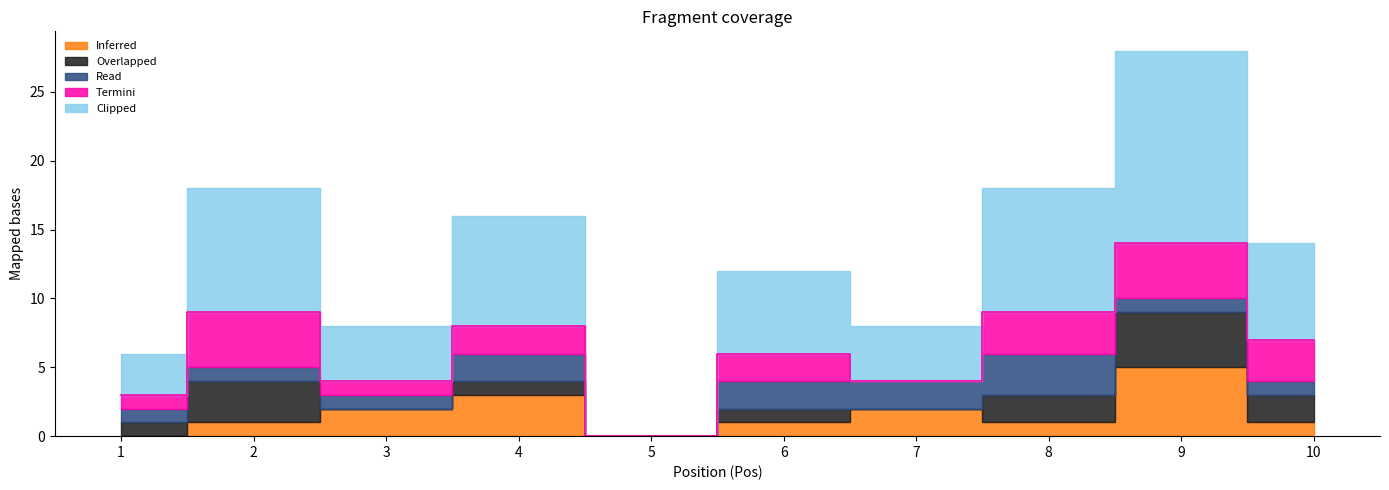

What is the highest value of the Overlapped series?

4